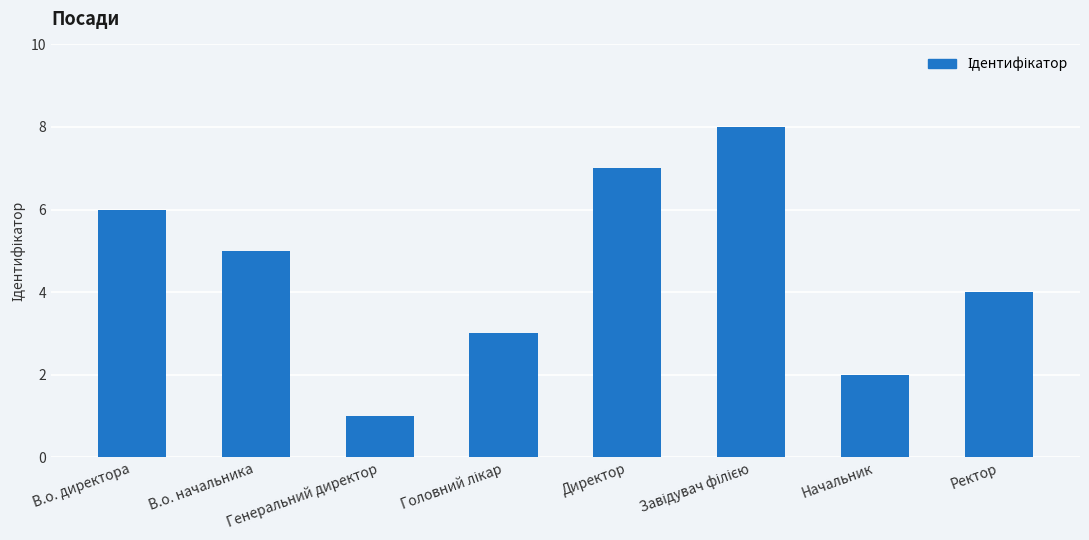

Which label corresponds to the smallest value in the chart?

Генеральний директор